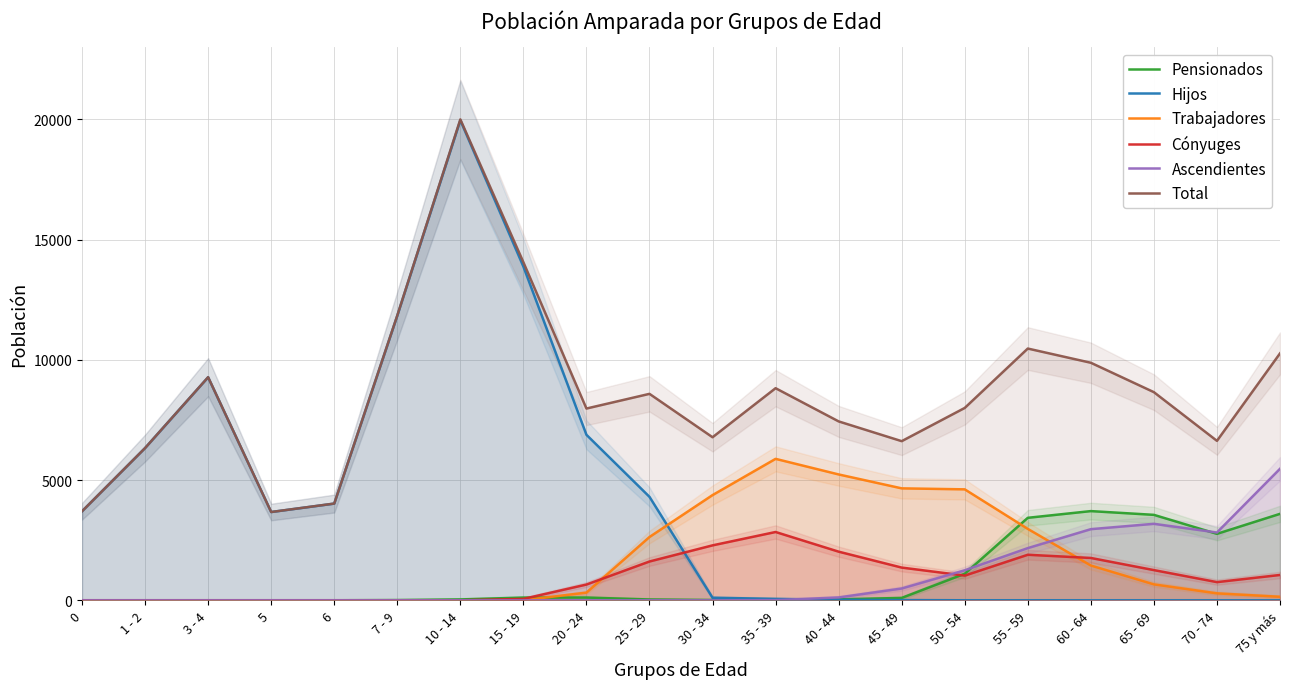

What is the sum of all Hijos values?

84092